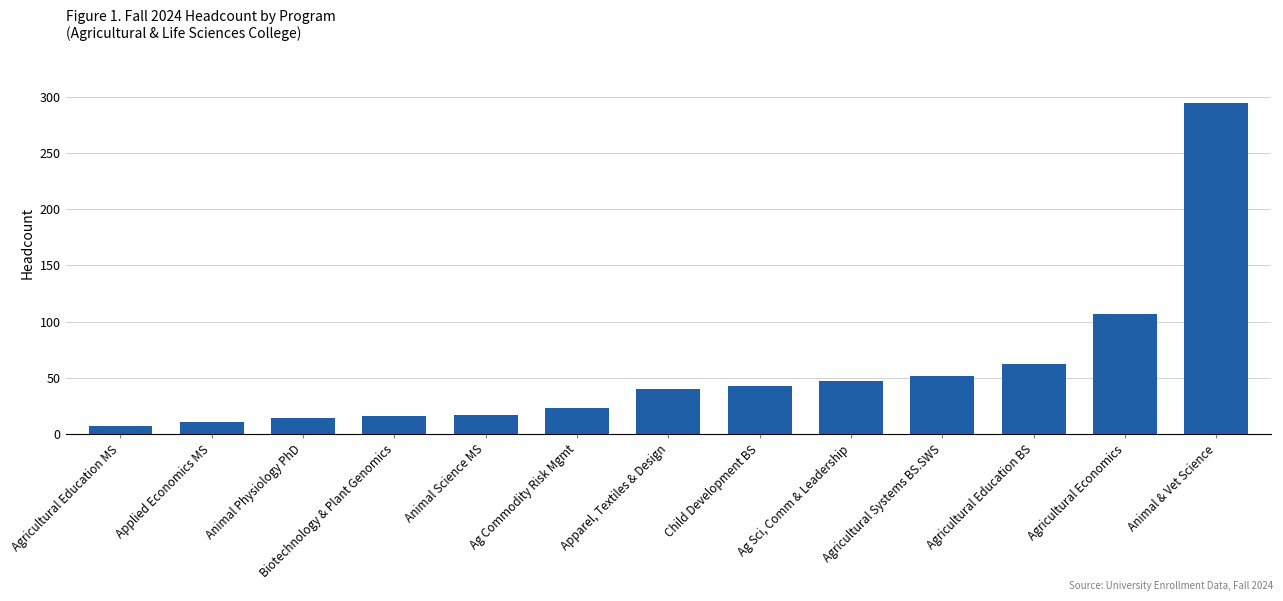

At which category does the chart reach its minimum across all series?

Agricultural Education MS